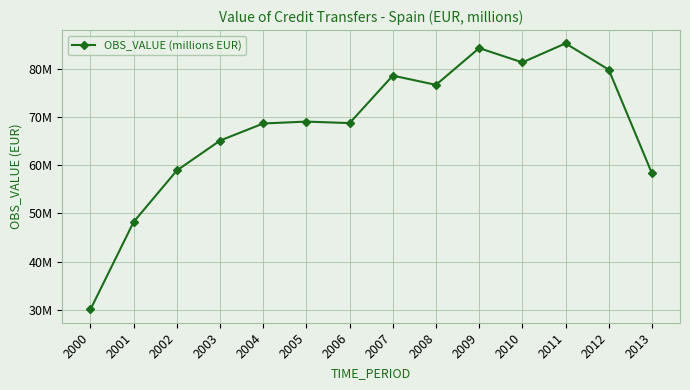

What is the difference between the values at 2000 and 2009?

54088812.3